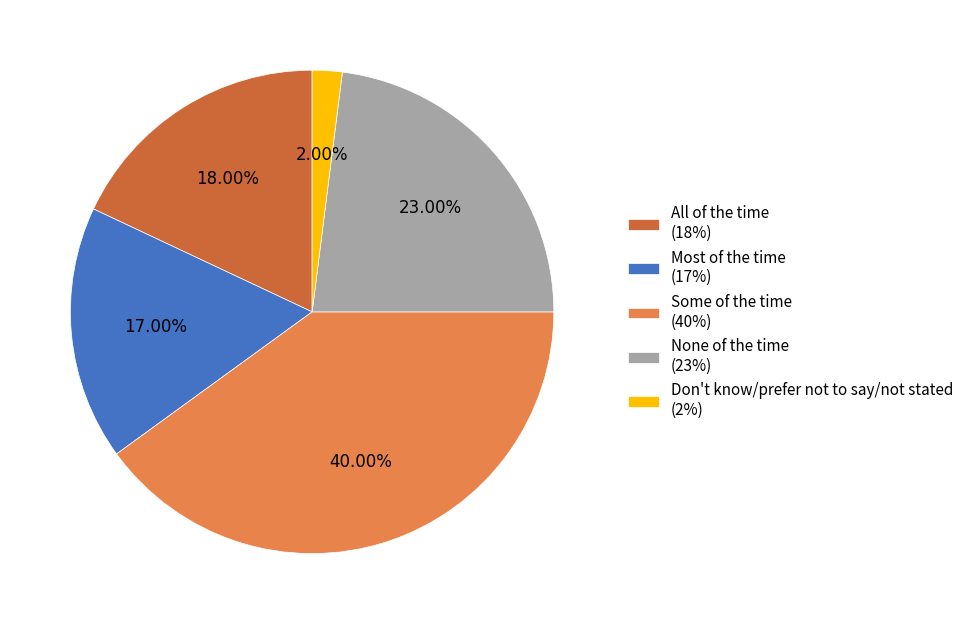

To the nearest percent, what percentage of the pie is Some of the time?

40%